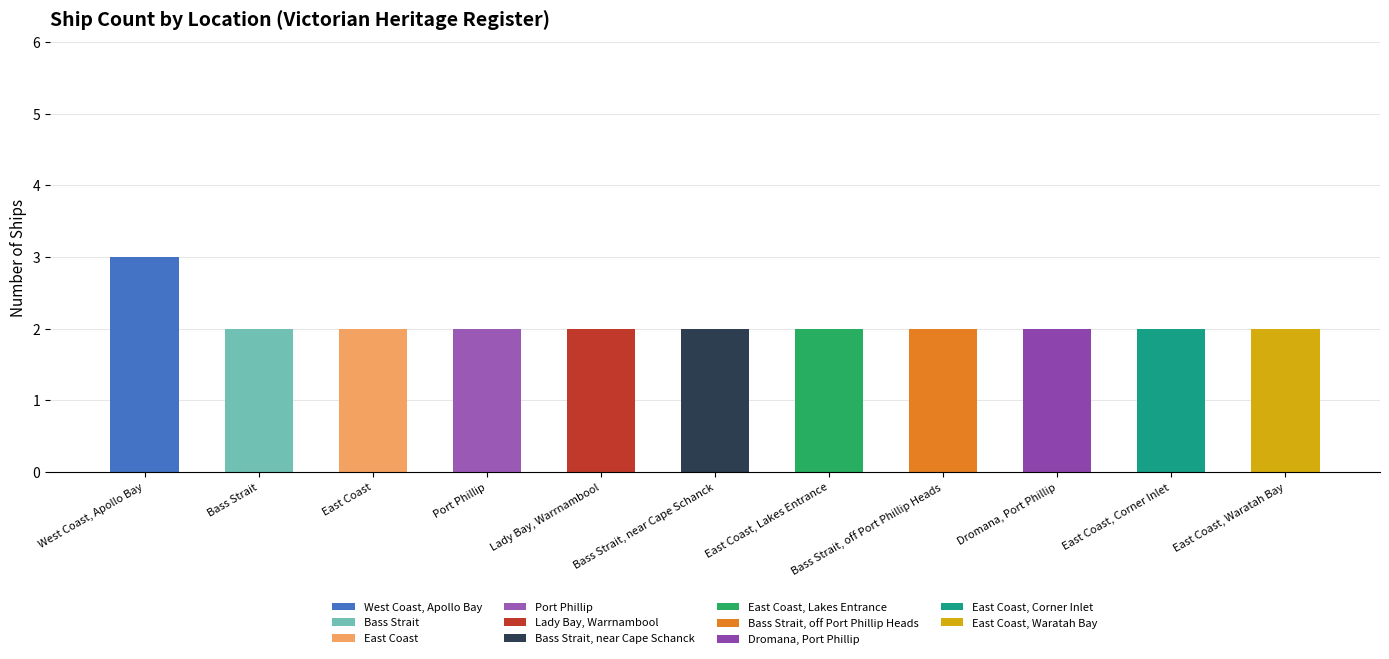

What is the value of the 8th bar from the left?

2